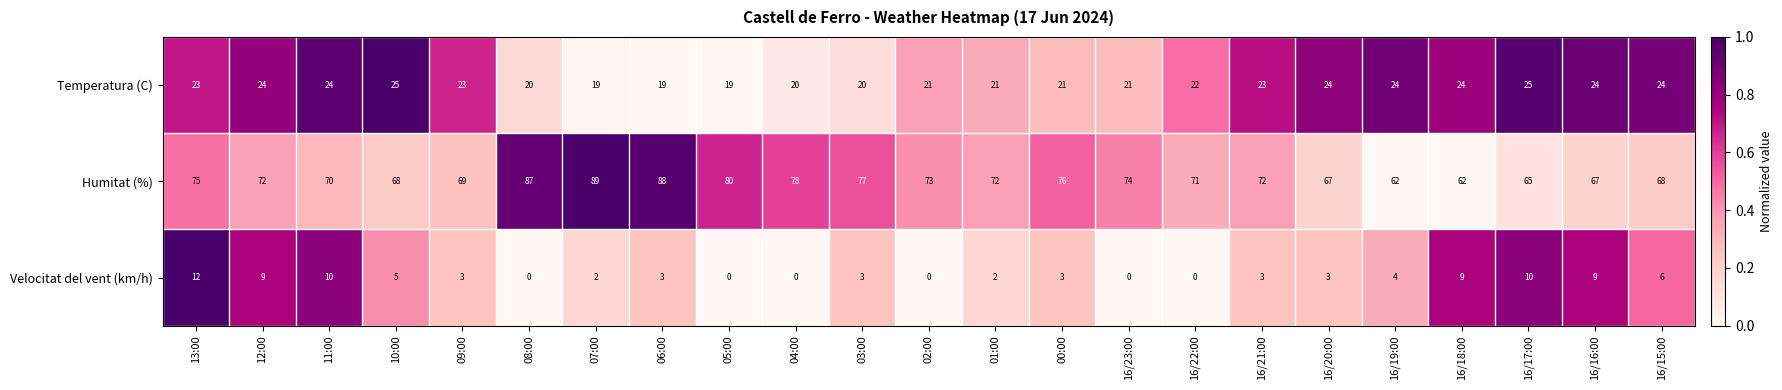

What is the maximum value for Temperatura (C)?

25